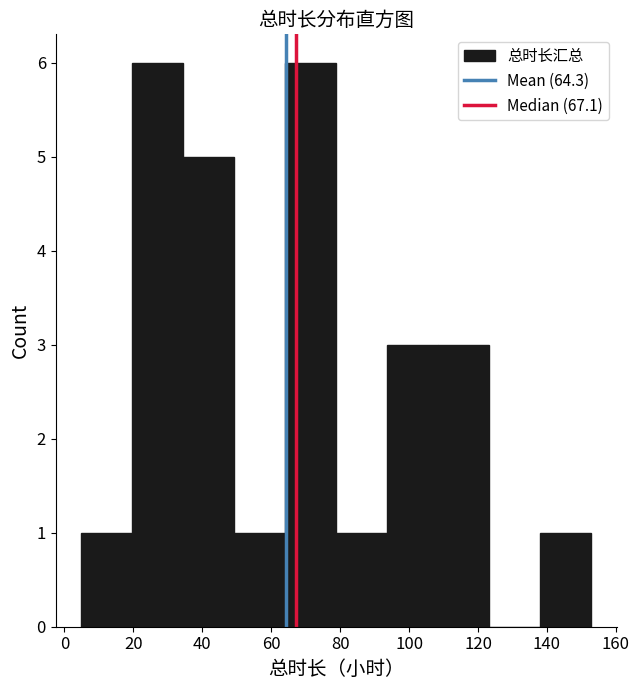

Reading left to right, list every bar in this chart as the range it spans on the x-axis followed by its height. Neither the bar edges nor the heights are printed on the chart, so give them approximately, as read against the axes.

4 to 20: 1
20 to 34: 6
34 to 50: 5
50 to 64: 1
64 to 78: 6
78 to 94: 1
94 to 108: 3
108 to 124: 3
124 to 138: 0
138 to 152: 1